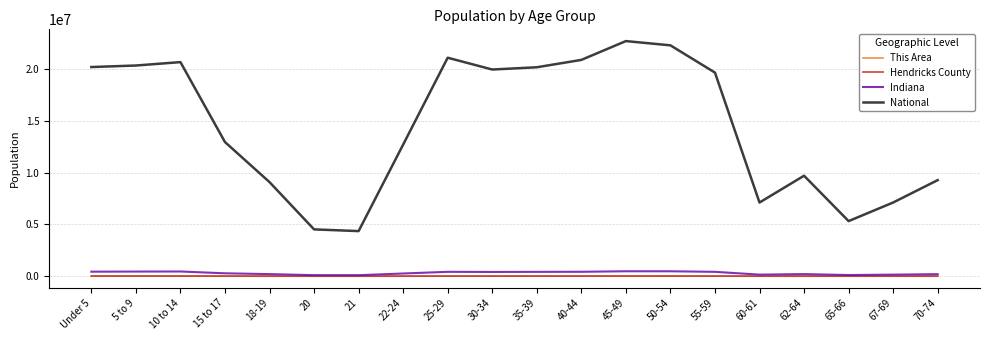

The value of National at 55-59 is 11879364. True or false?

False